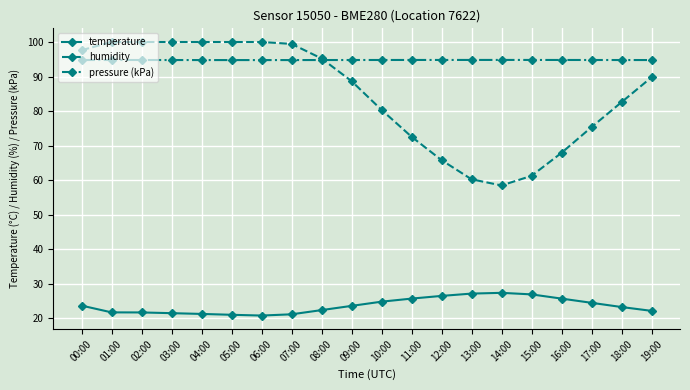

At 17:00, list the series in order from largest to smallest.

pressure (kPa), humidity, temperature